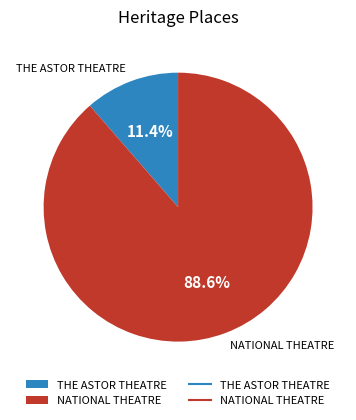

Which category has the biggest portion of the pie?

NATIONAL THEATRE